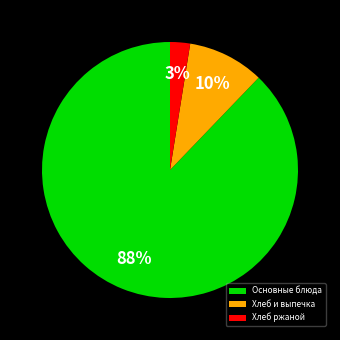

Between Хлеб и выпечка and Основные блюда, which is larger?

Основные блюда